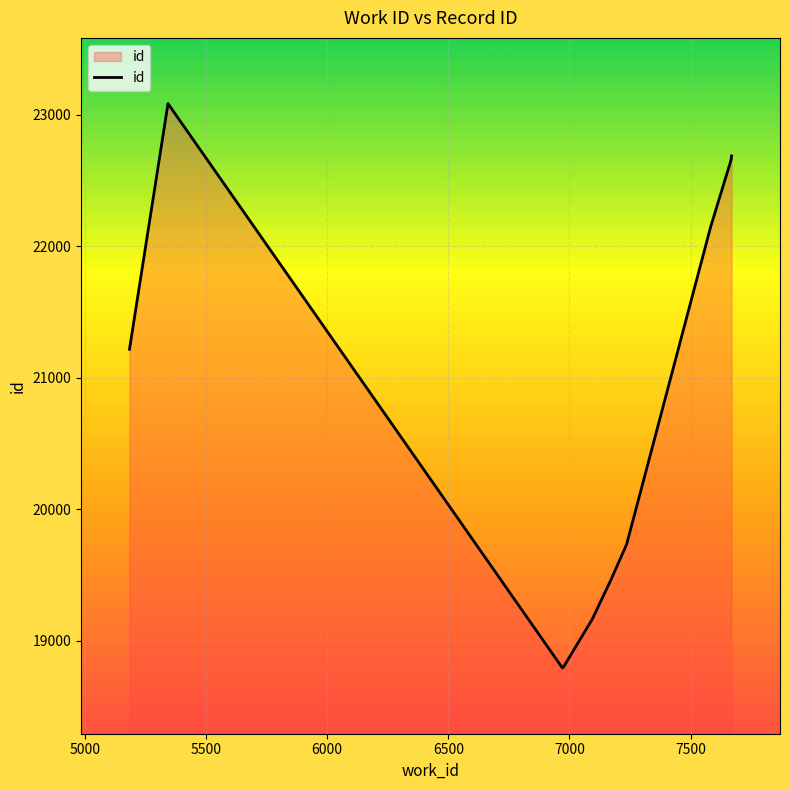

What is the smallest value displayed?

18792